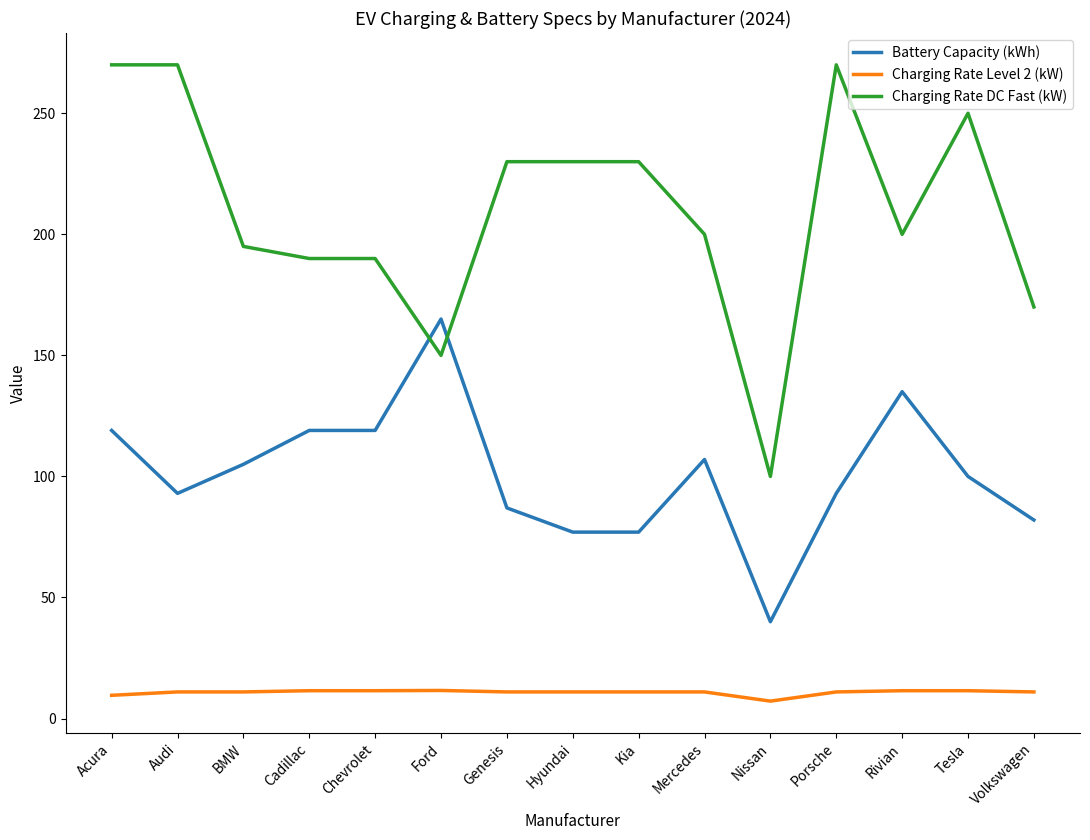

At how many categories does at least one series exceed 26?

15